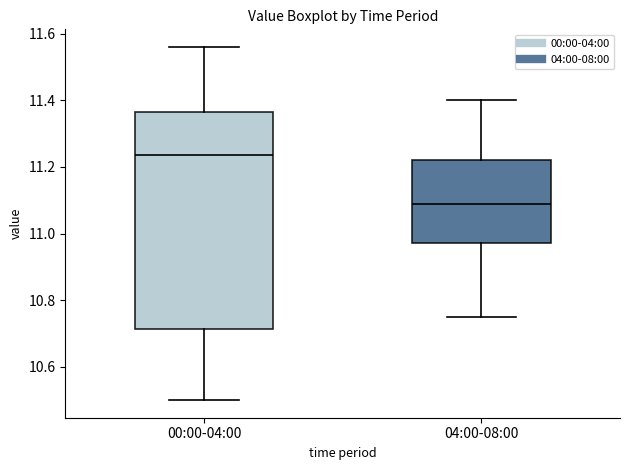

Where does the upper whisker of the box for 04:00-08:00 end on the y-axis? The values are not printed on the chart, so give them approximately, as read against the axis.

11.40